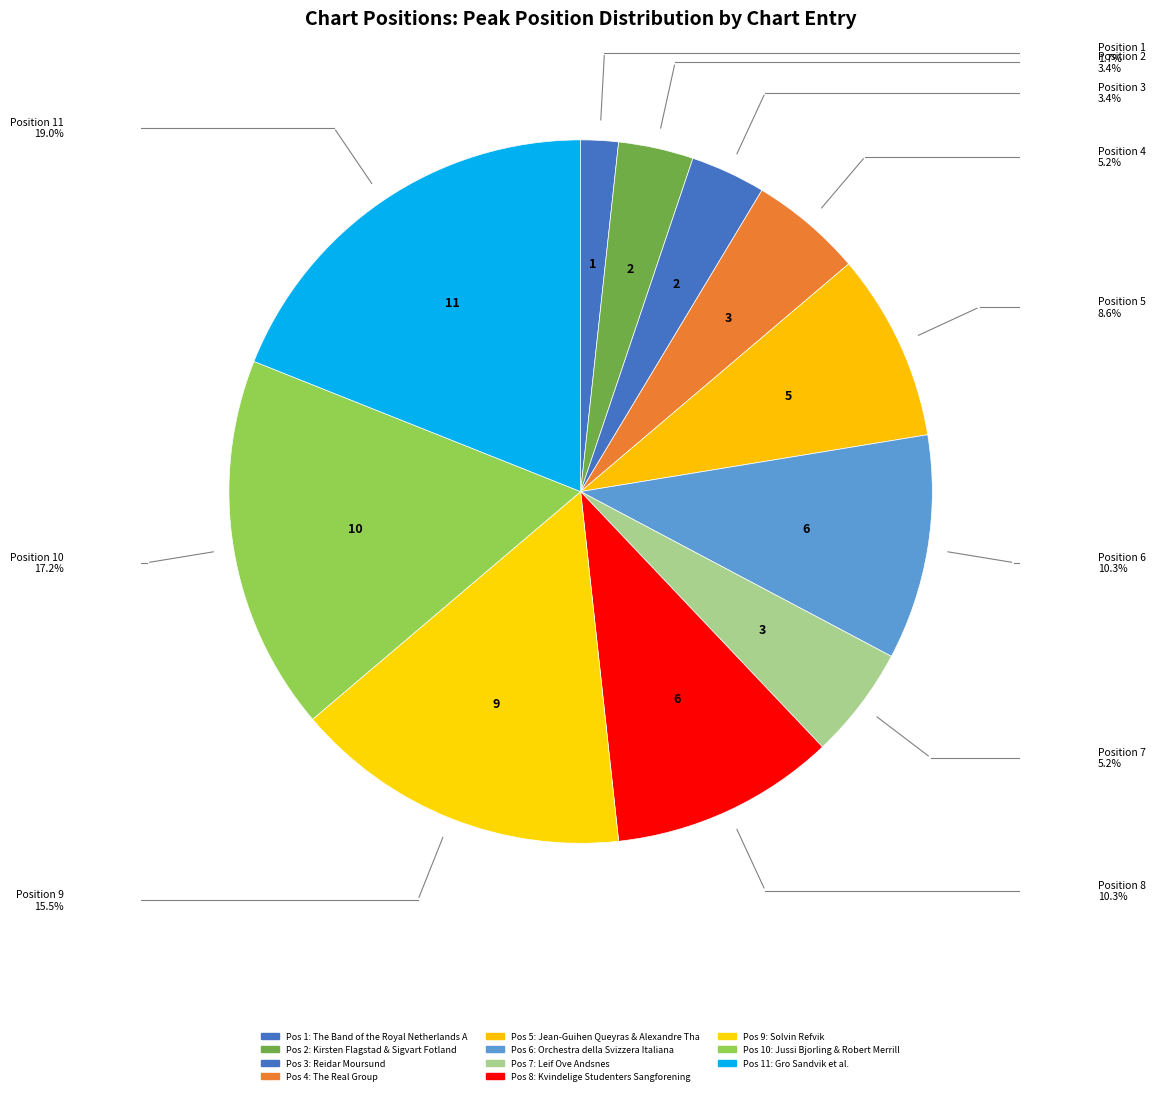

Count the number of slices in the pie.

11